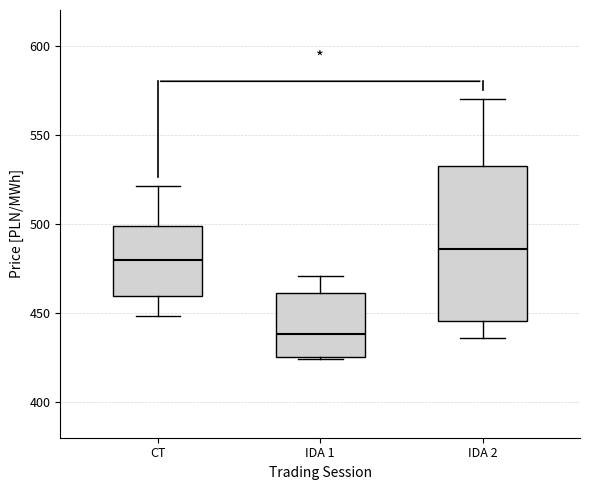

Comparing the boxes themselves (not the whiskers), which one is the tallest?

IDA 2